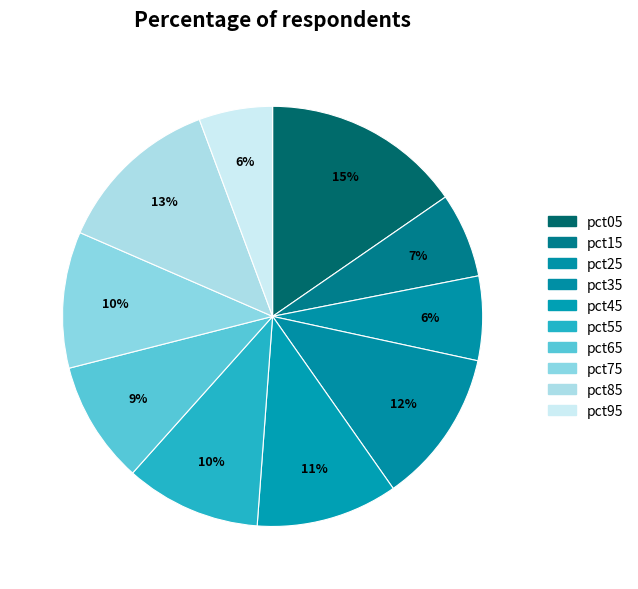

To the nearest percent, what portion does pct25 represent?

6%